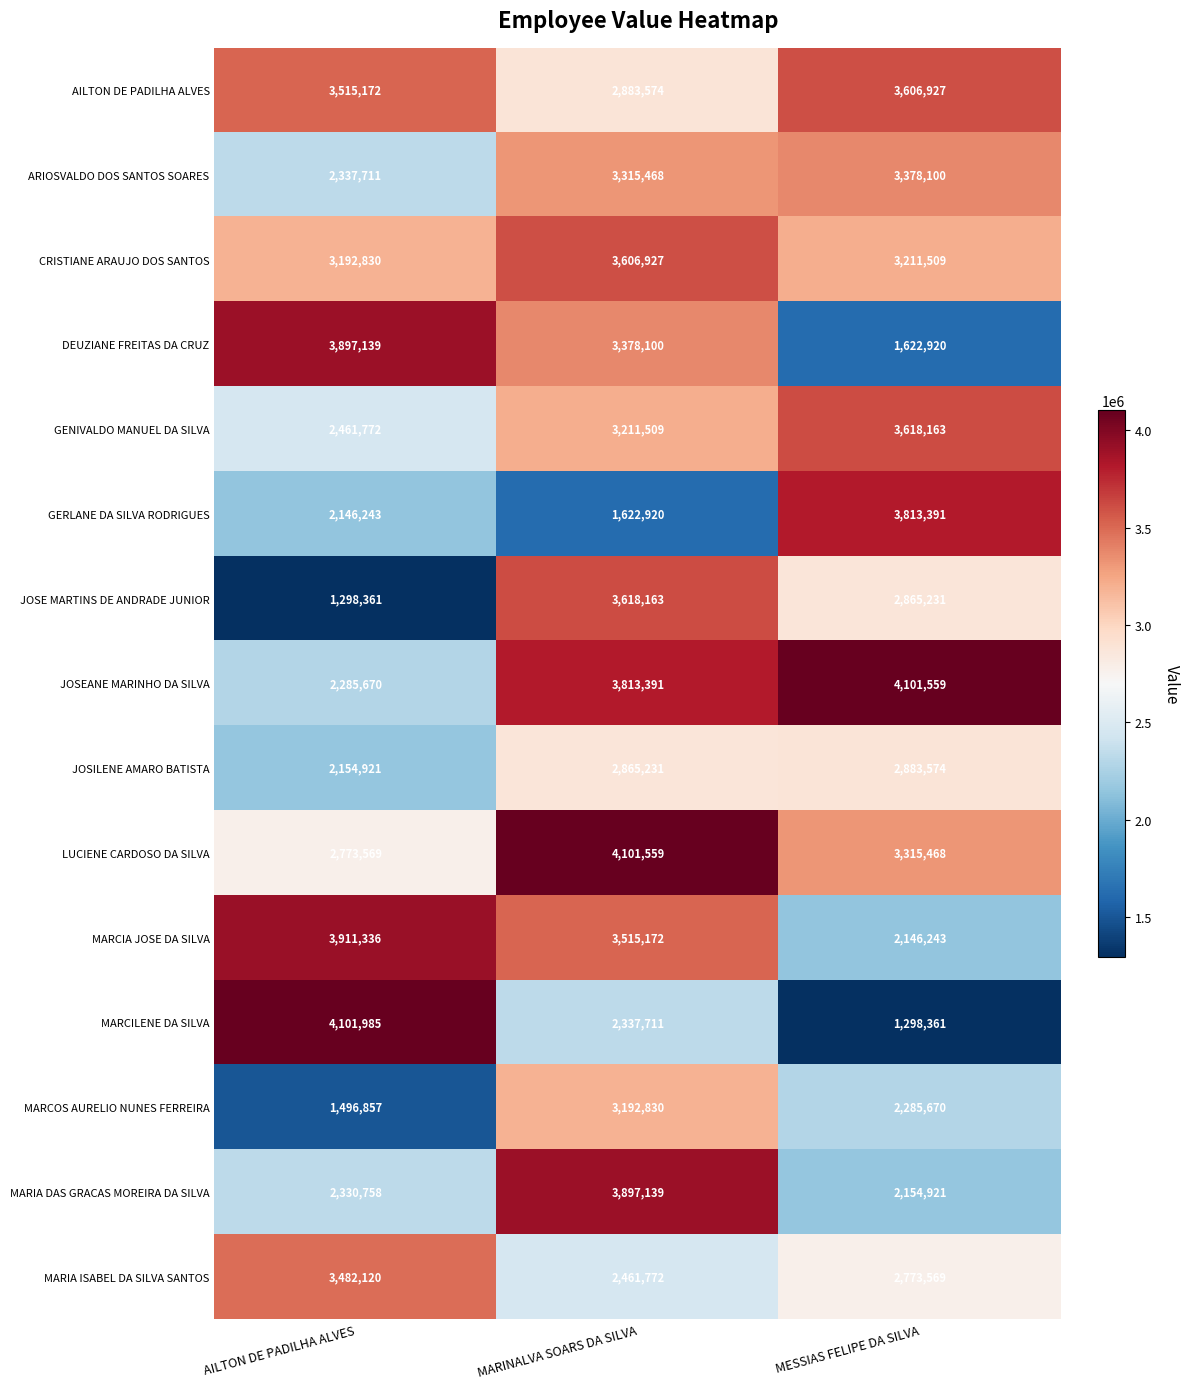

List the labels in order of JOSILENE AMARO BATISTA value, largest first.

MESSIAS FELIPE DA SILVA, MARINALVA SOARS DA SILVA, AILTON DE PADILHA ALVES